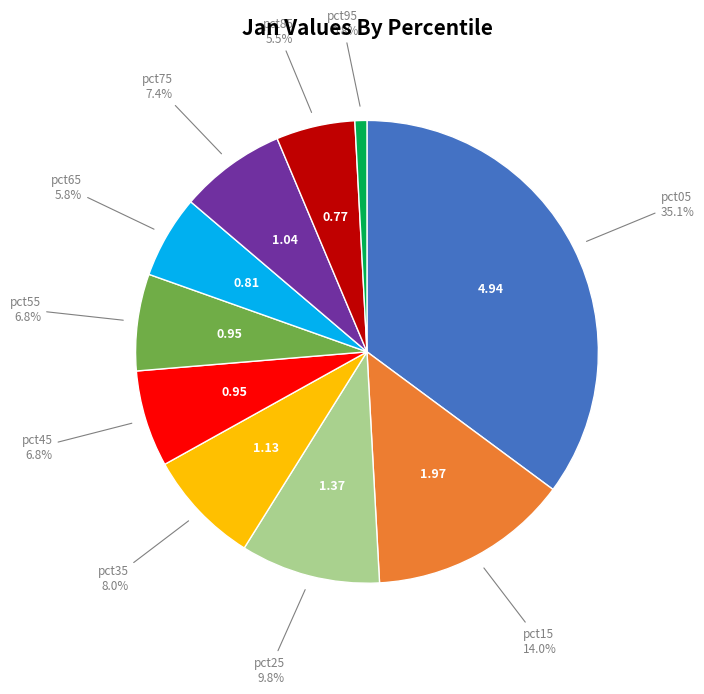

Is there any slice that represents more than half of the pie?

No